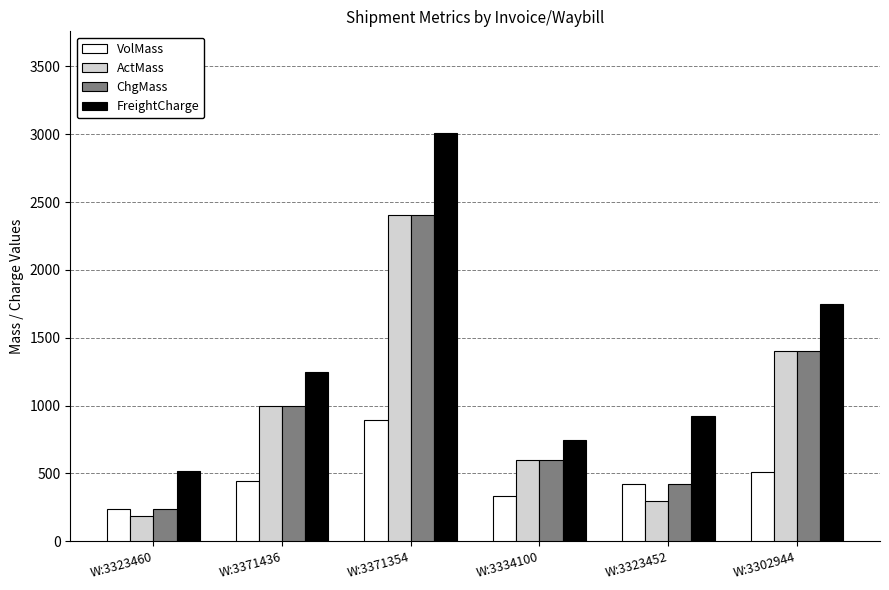

What is the highest value of the ChgMass series?

2405.0